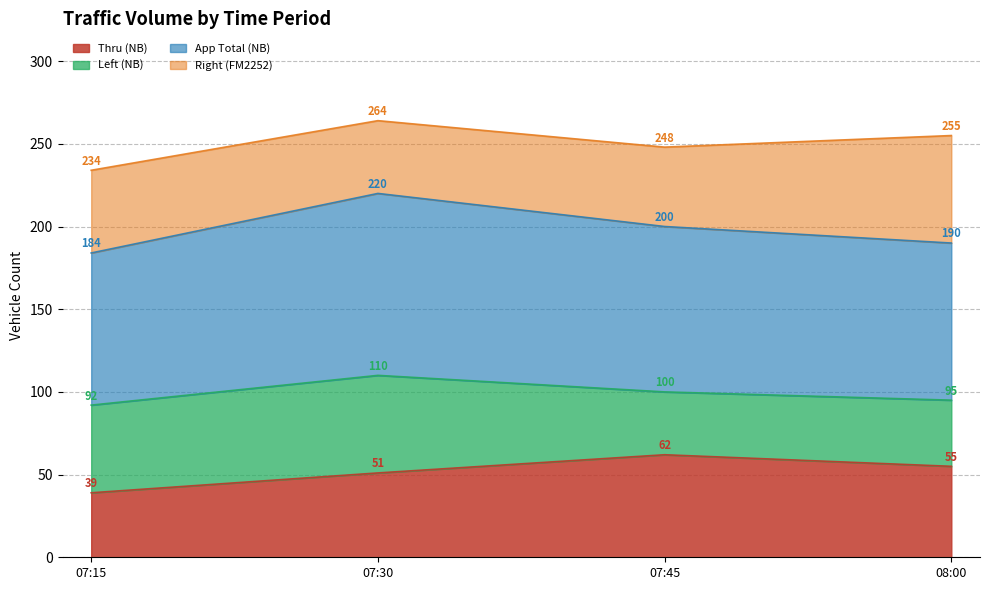

What is the maximum value for Thru (NB)?

62